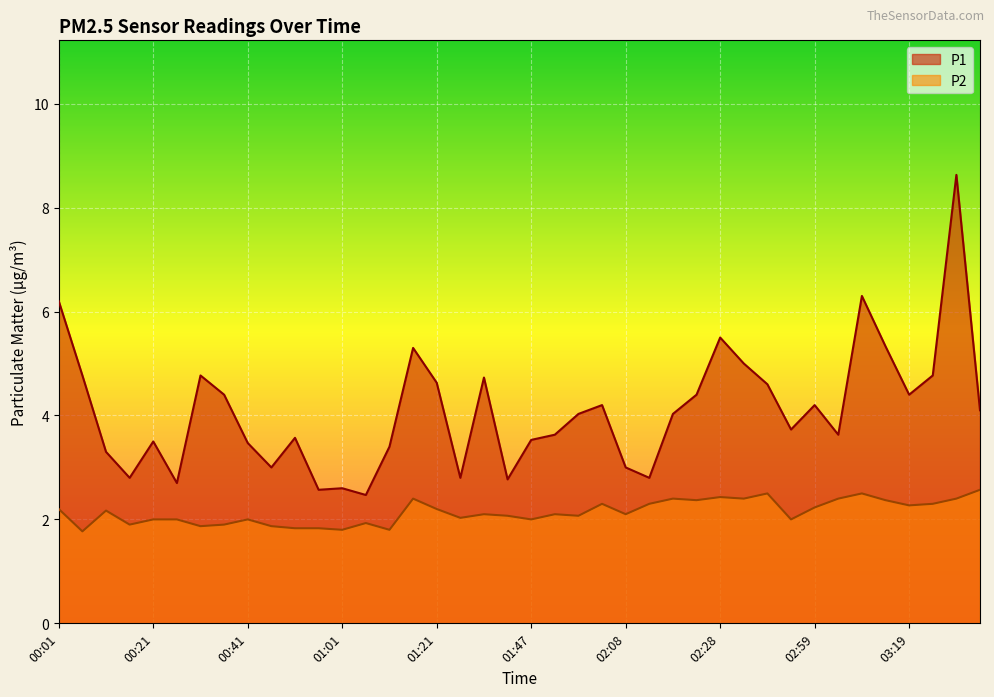

Rank the series at 02:33 from lowest to highest value.

P2, P1